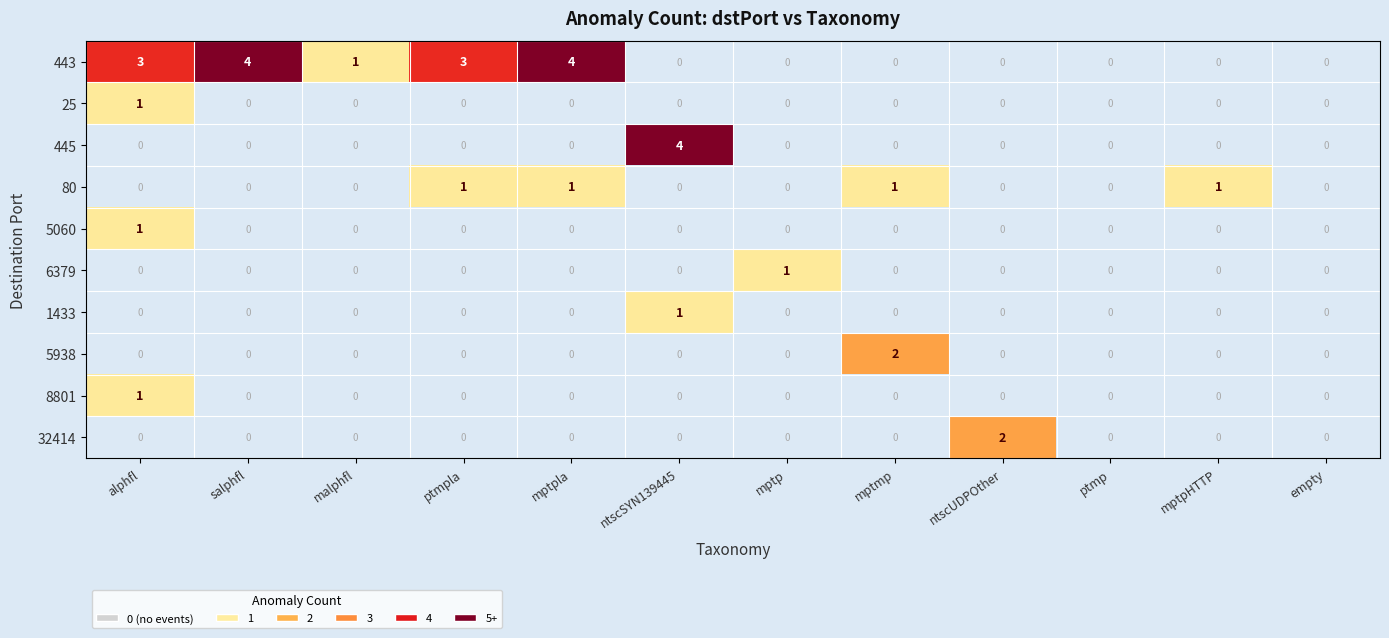

What is the total value across all series at malphfl?

1